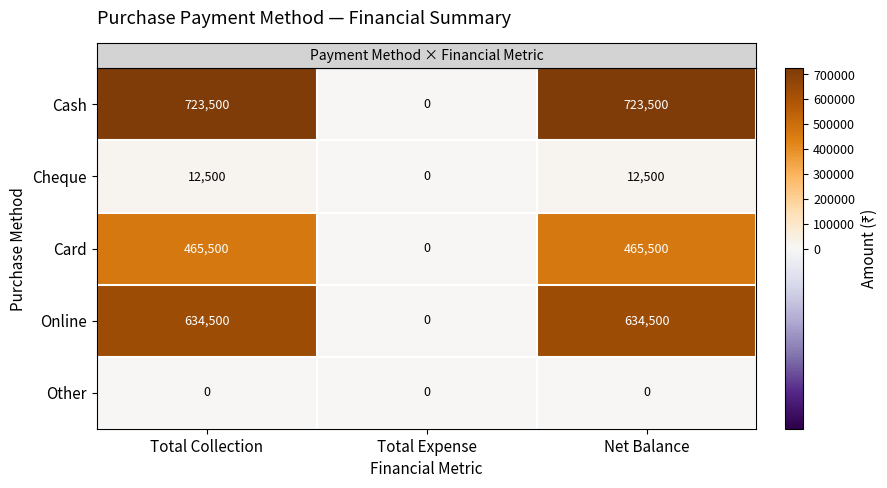

Which series has the largest range (max minus min)?

Cash